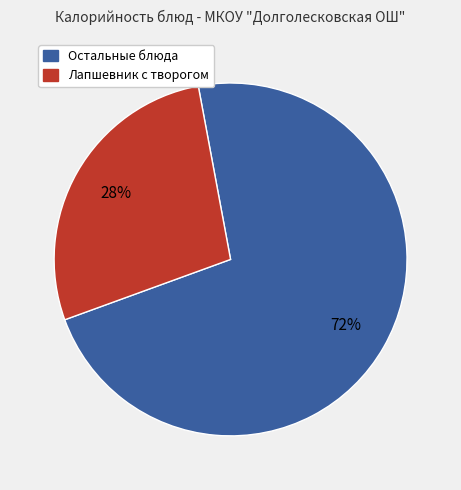

What is the smallest slice in the pie chart?

Лапшевник с творогом